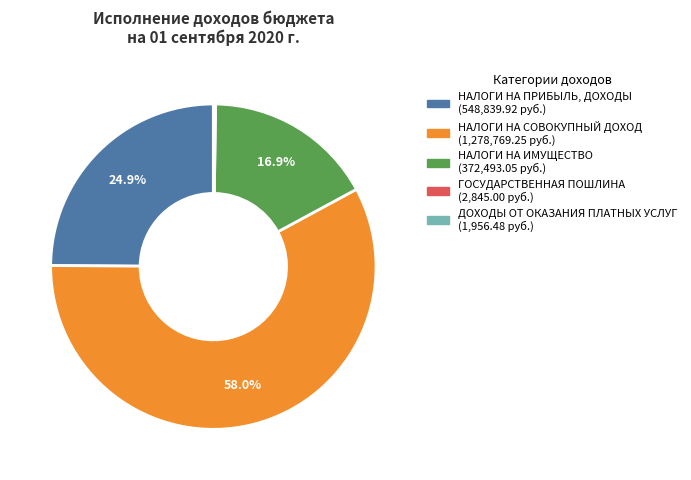

Which slice is the largest?

НАЛОГИ НА СОВОКУПНЫЙ ДОХОД